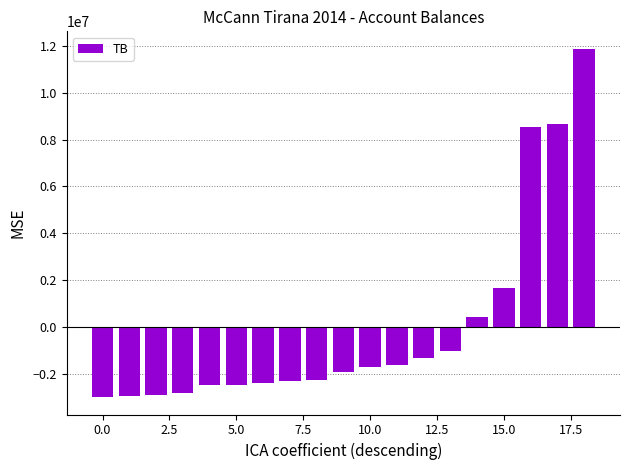

Does the chart contain any negative values?

Yes